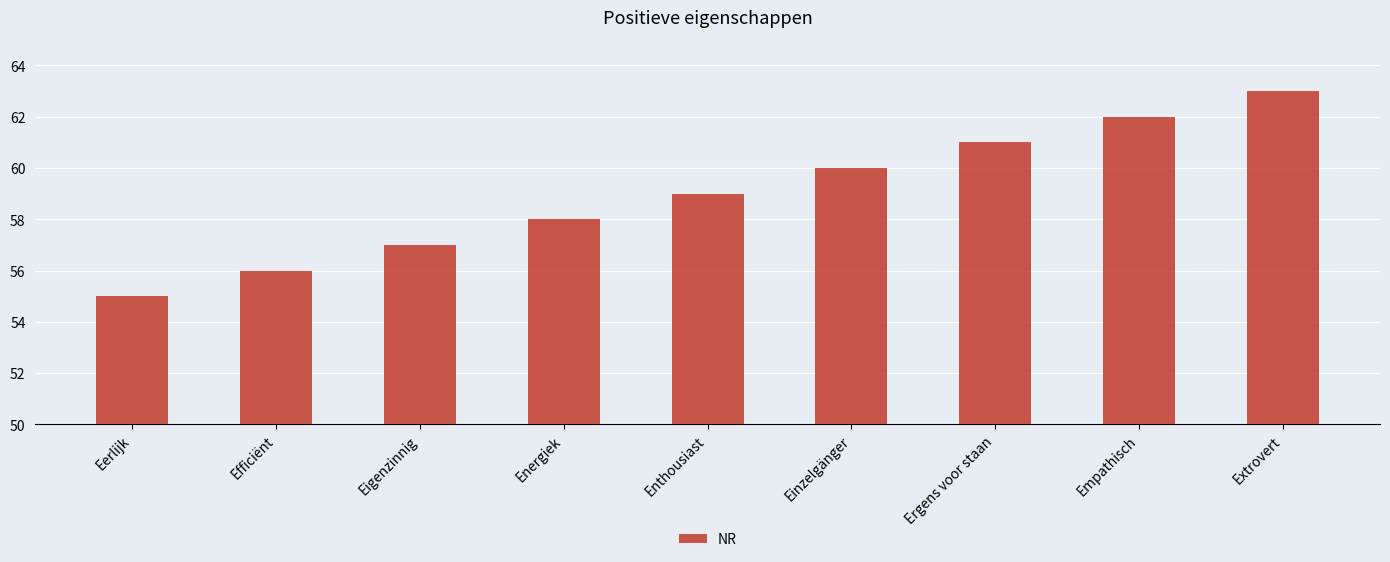

What position from the left is Eigenzinnig?

3